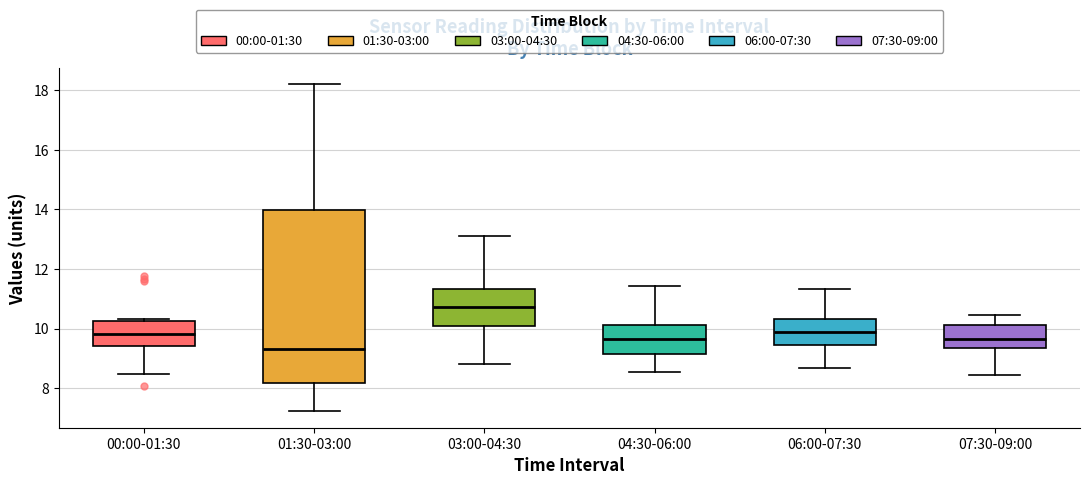

Reading left to right, transcribe this box plot: for each box, give where its median line is, the range the box spans, and where its two whiskers end, as read against the y-axis. The values are not printed on the chart, so give them approximately, as read against the axis.

00:00-01:30: median 9.8, box 9.4 to 10.2, whiskers 8.4 to 10.4
01:30-03:00: median 9.4, box 8.2 to 14.0, whiskers 7.2 to 18.2
03:00-04:30: median 10.8, box 10.0 to 11.4, whiskers 8.8 to 13.2
04:30-06:00: median 9.6, box 9.2 to 10.2, whiskers 8.6 to 11.4
06:00-07:30: median 9.8, box 9.4 to 10.4, whiskers 8.6 to 11.4
07:30-09:00: median 9.6, box 9.4 to 10.2, whiskers 8.4 to 10.4